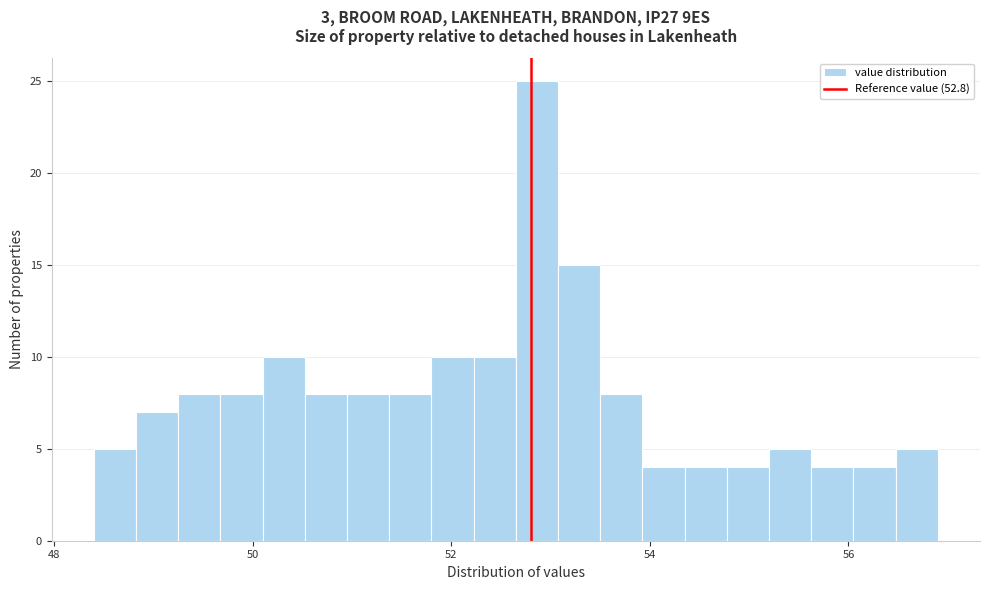

Around what value on the x-axis is the tallest bar? Give the approximate position of its centre, as read against the axis.

52.8